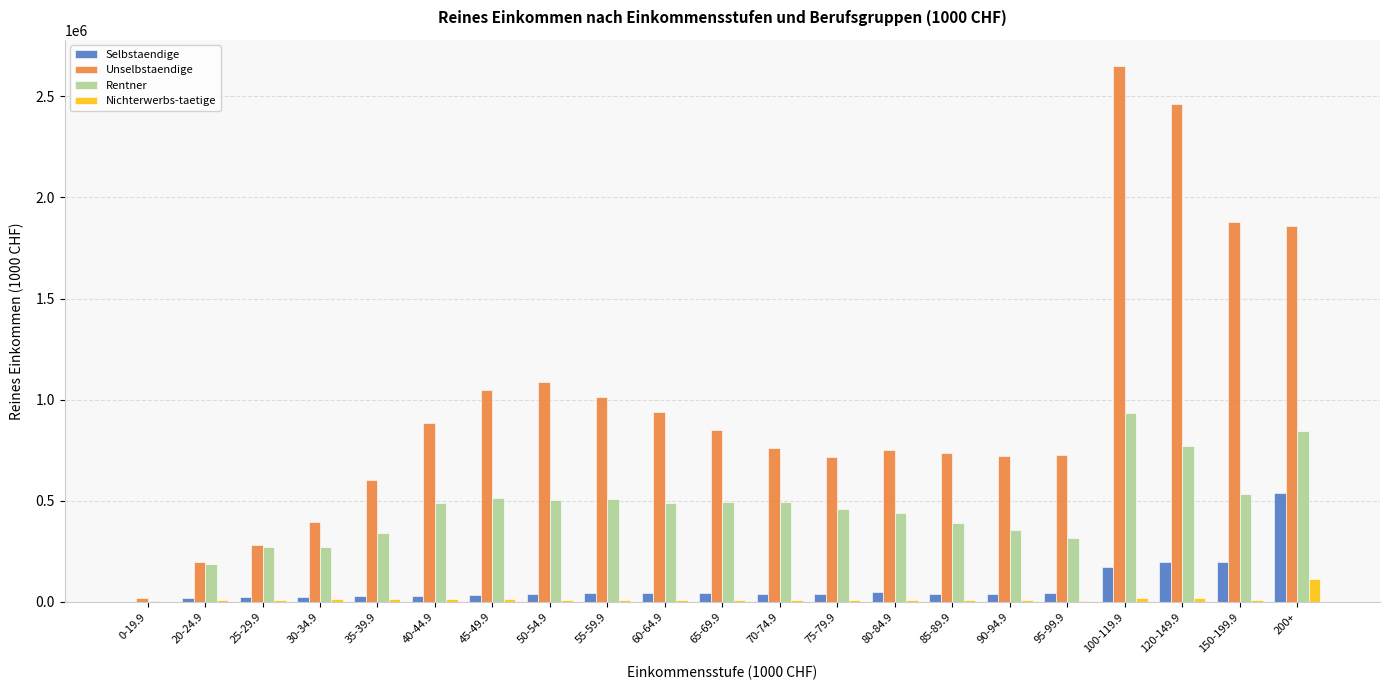

Which series changed the most between 50-54.9 and 85-89.9?

Unselbstaendige